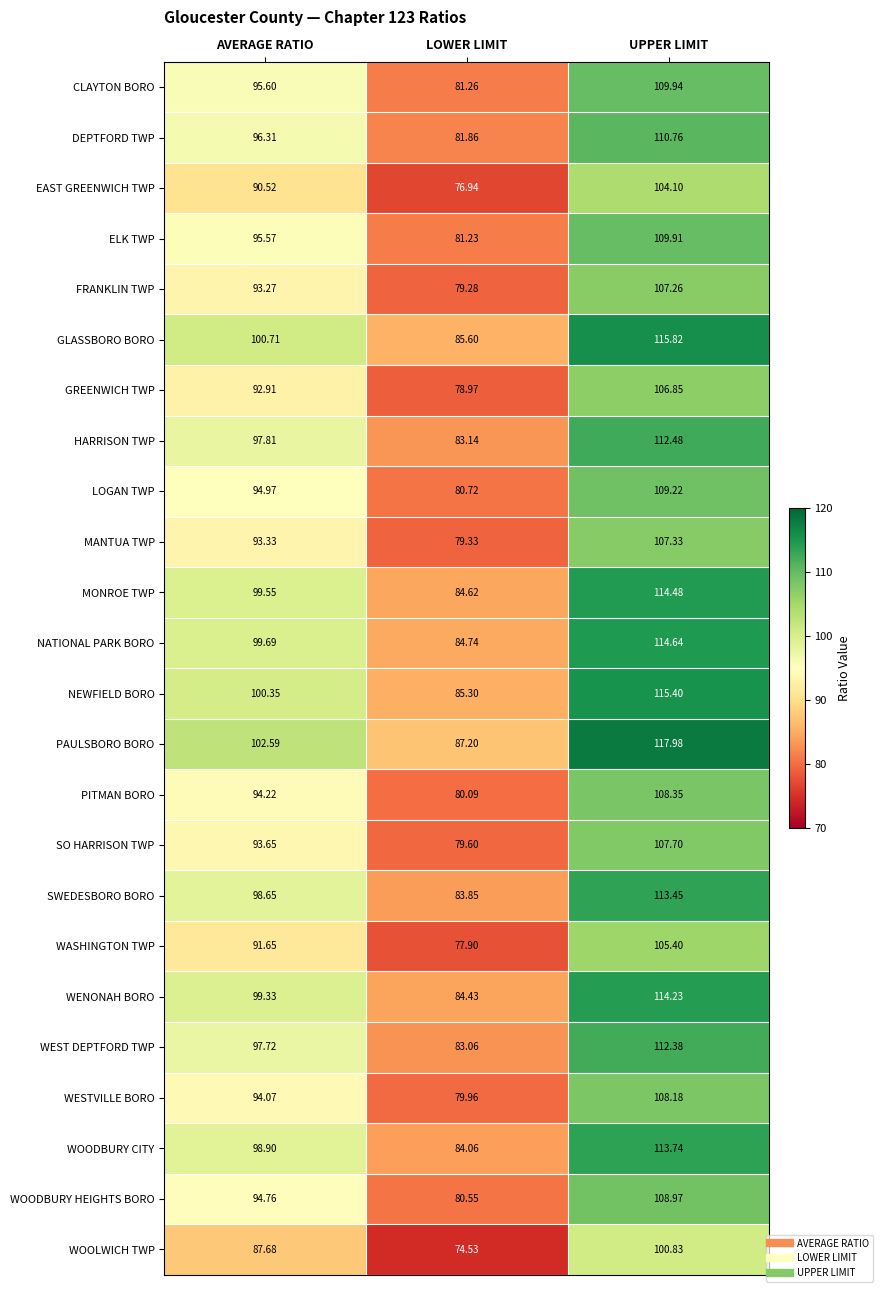

At which label does WENONAH BORO reach its minimum?

LOWER LIMIT